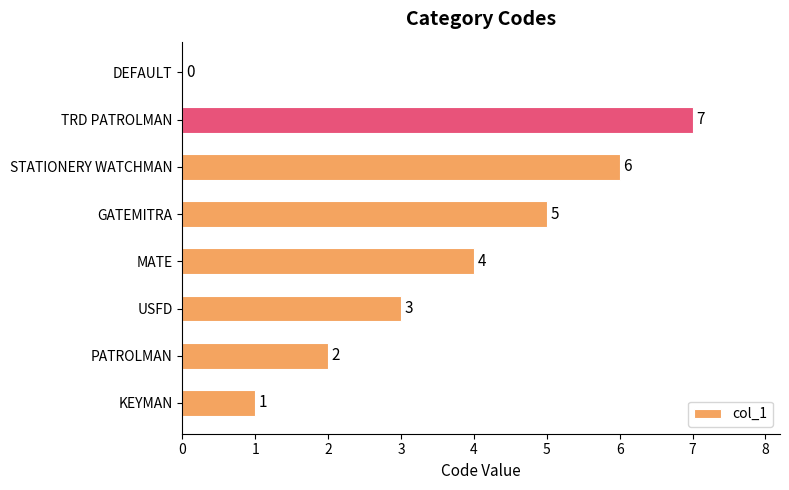

True or false: the data shows 3 at MATE.

False